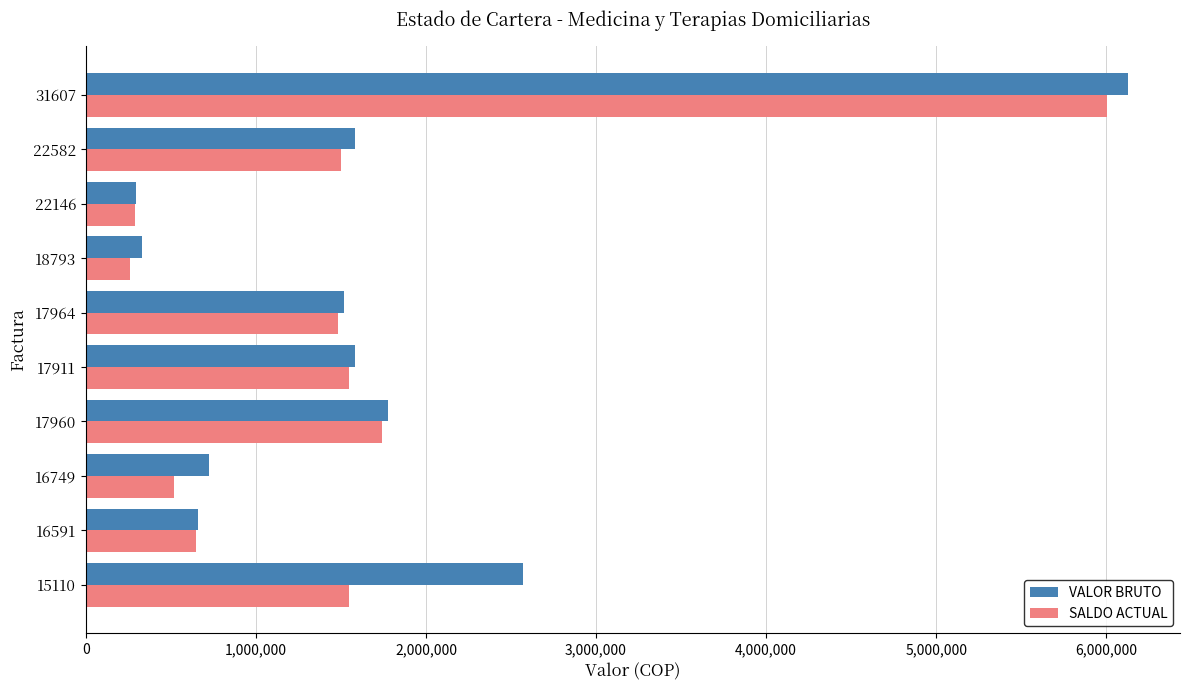

What is the sum of the SALDO ACTUAL values at 16591 and 17911?

2195388.0